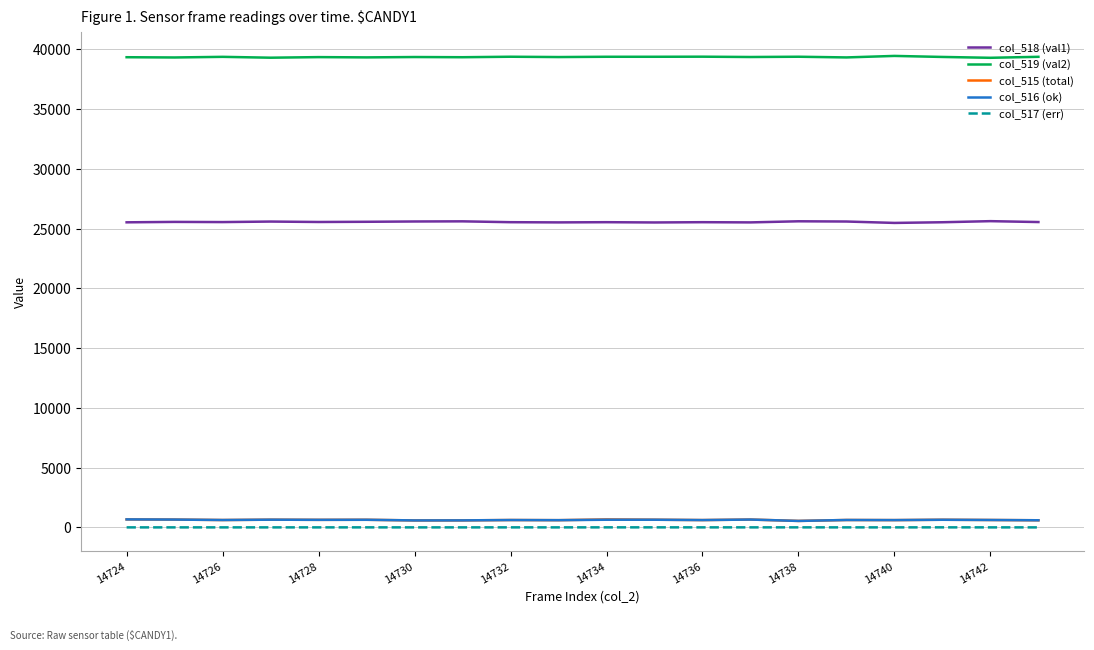

What are all the series names shown in the legend?

col_518 (val1), col_519 (val2), col_515 (total), col_516 (ok), col_517 (err)